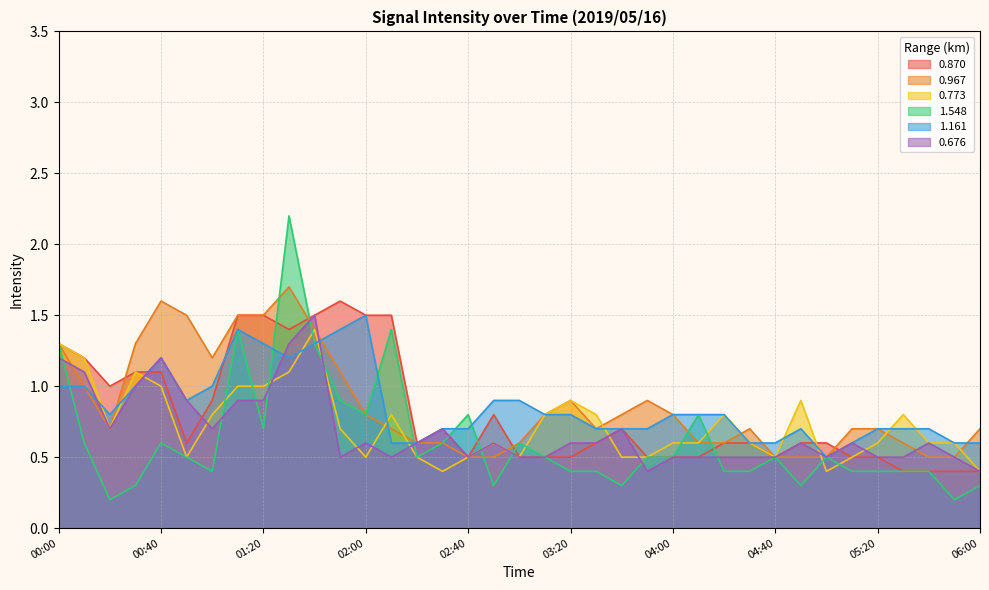

What is the value of the 1.548 point at the 30th from the left?

0.3